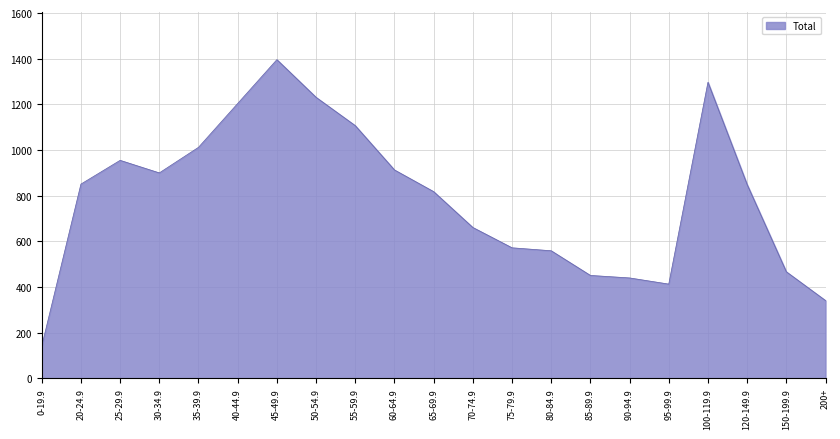

At which label is the value closest to 768?

65-69.9